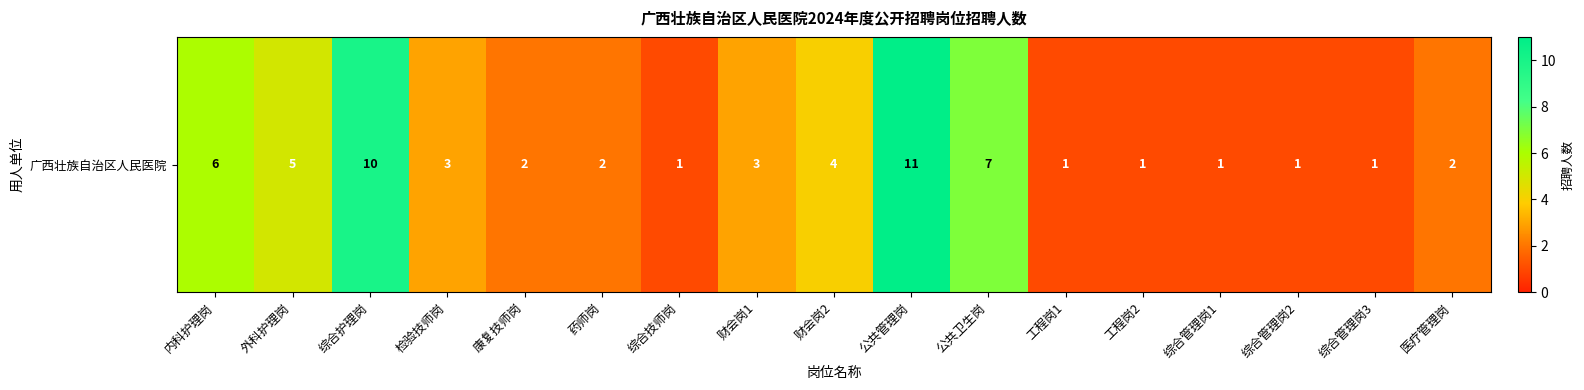

What is the average value?

4